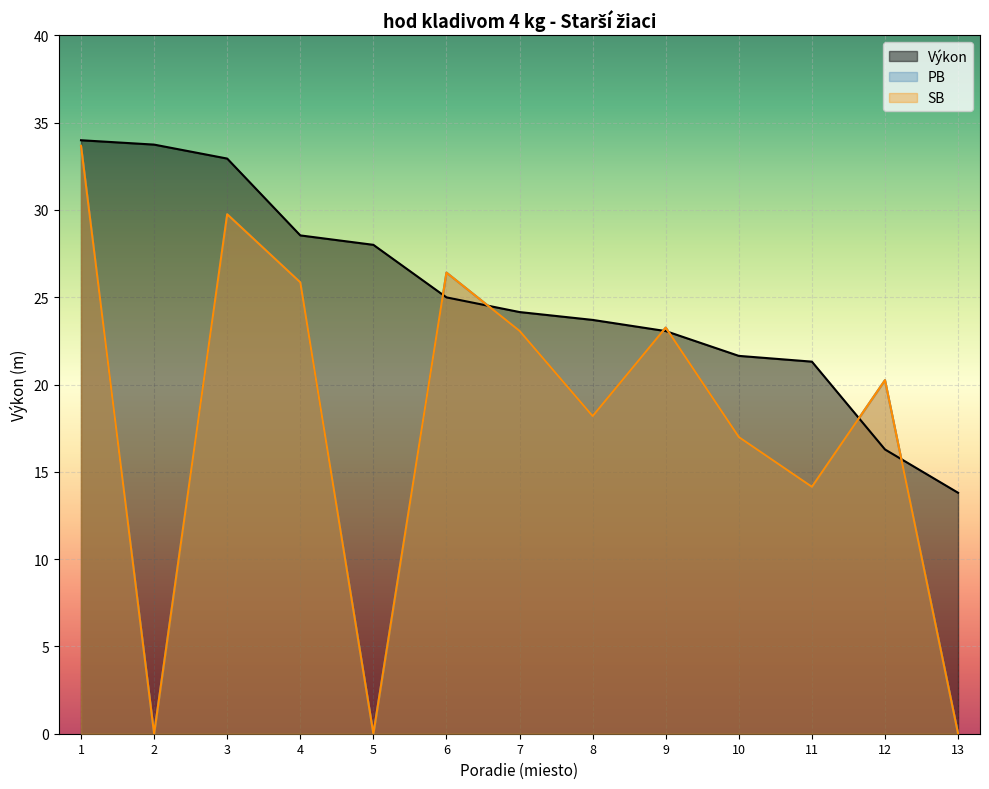

True or false: PB and SB cross at least once.

False